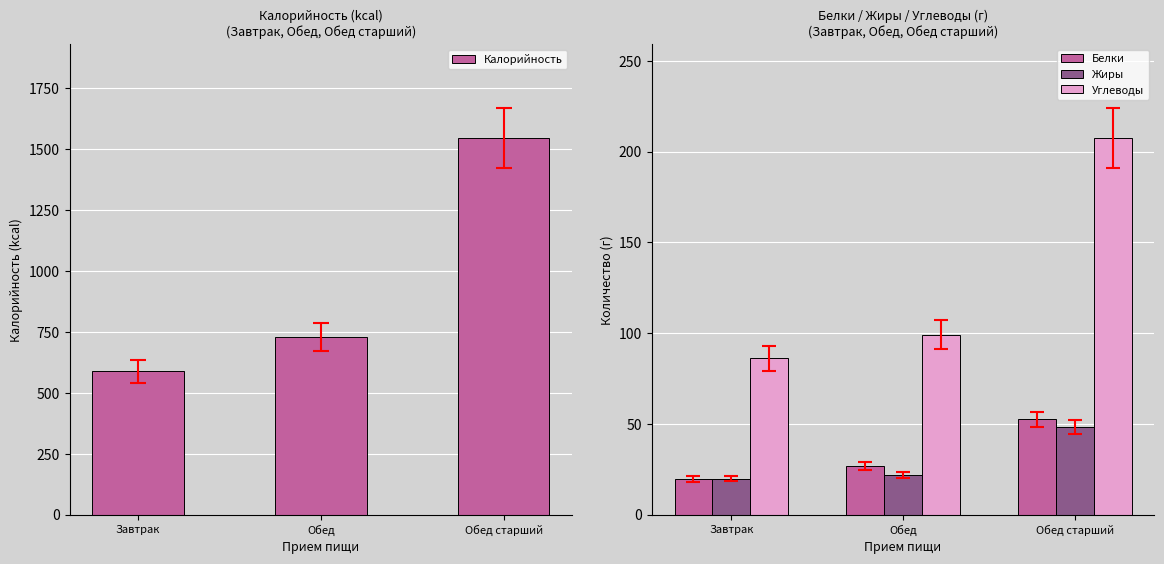

Which series has the widest spread of values?

Калорийность